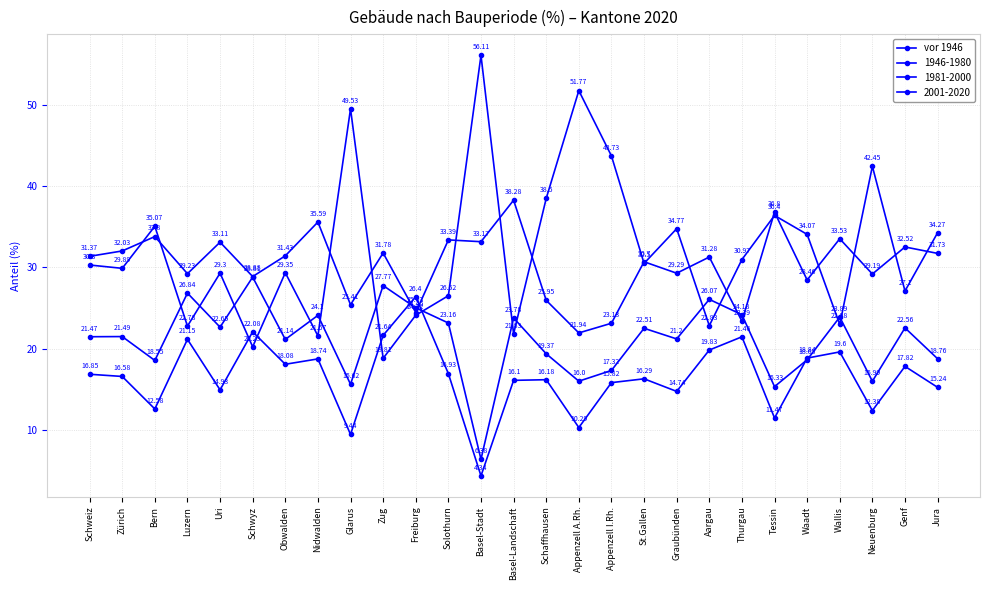

How many lines are shown in the chart?

4